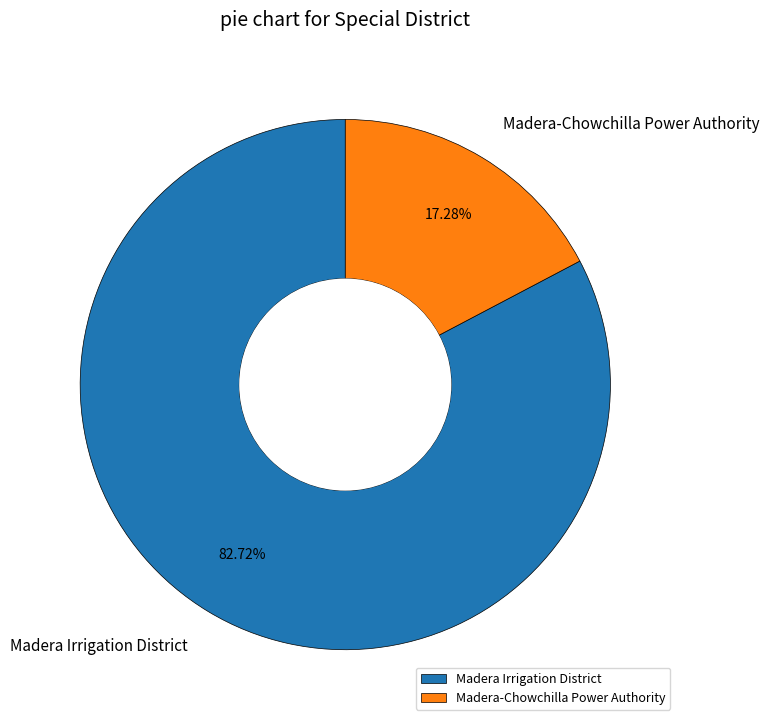

Which has a higher value, Madera-Chowchilla Power Authority or Madera Irrigation District?

Madera Irrigation District